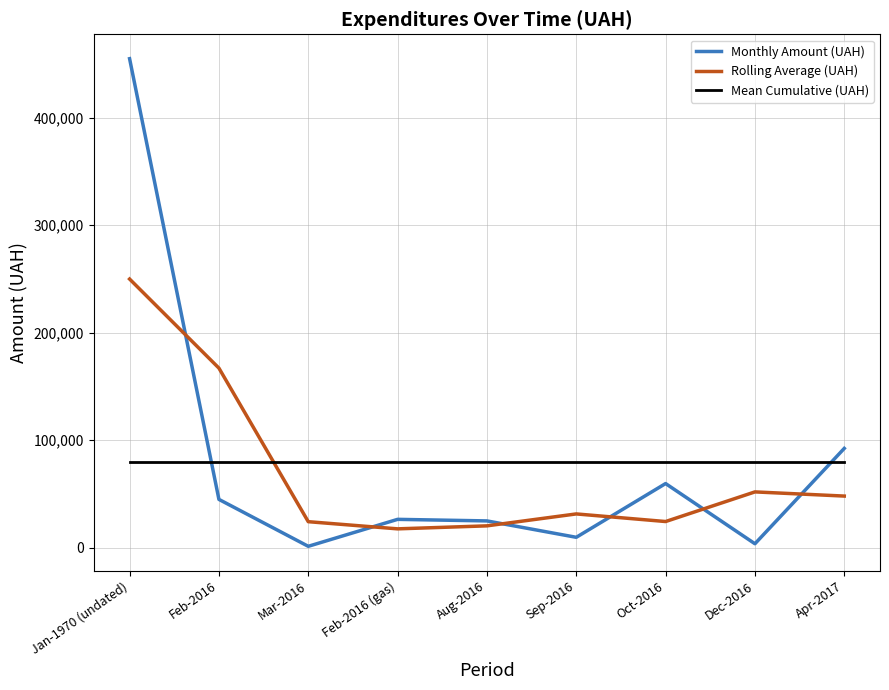

The value of Mean Cumulative (UAH) at Sep-2016 is 16328.4. True or false?

False